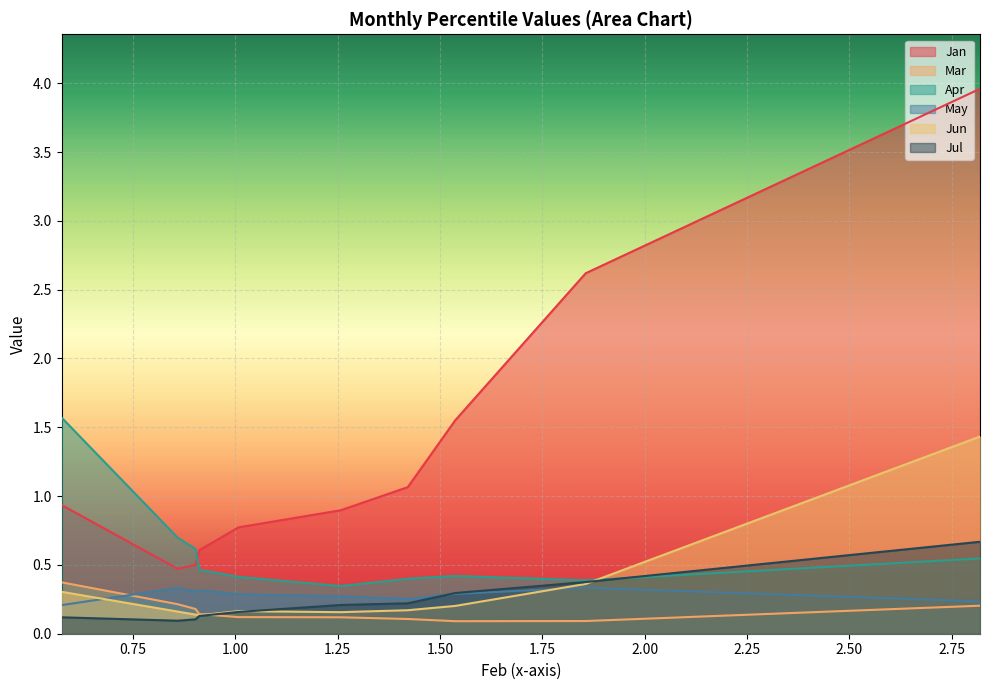

The value of Jun at pct35 is 0.2. True or false?

True